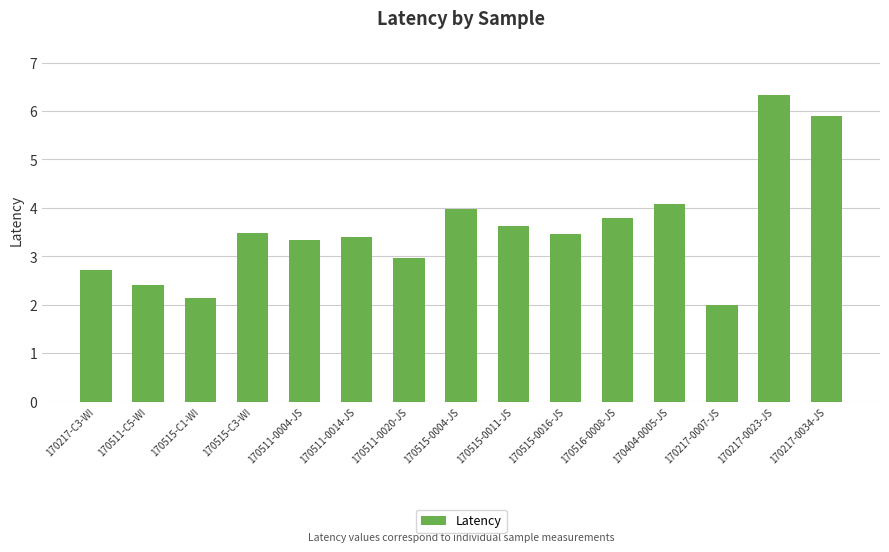

Reading left to right, transcribe all the data shown in this chart.

170217-C3-WI=2.7	170511-C5-WI=2.4	170515-C1-WI=2.1	170515-C3-WI=3.5	170511-0004-JS=3.3	170511-0014-JS=3.4	170511-0020-JS=3.0	170515-0004-JS=4.0	170515-0011-JS=3.6	170515-0016-JS=3.5	170516-0008-JS=3.8	170404-0005-JS=4.1	170217-0007-JS=2.0	170217-0023-JS=6.3	170217-0034-JS=5.9